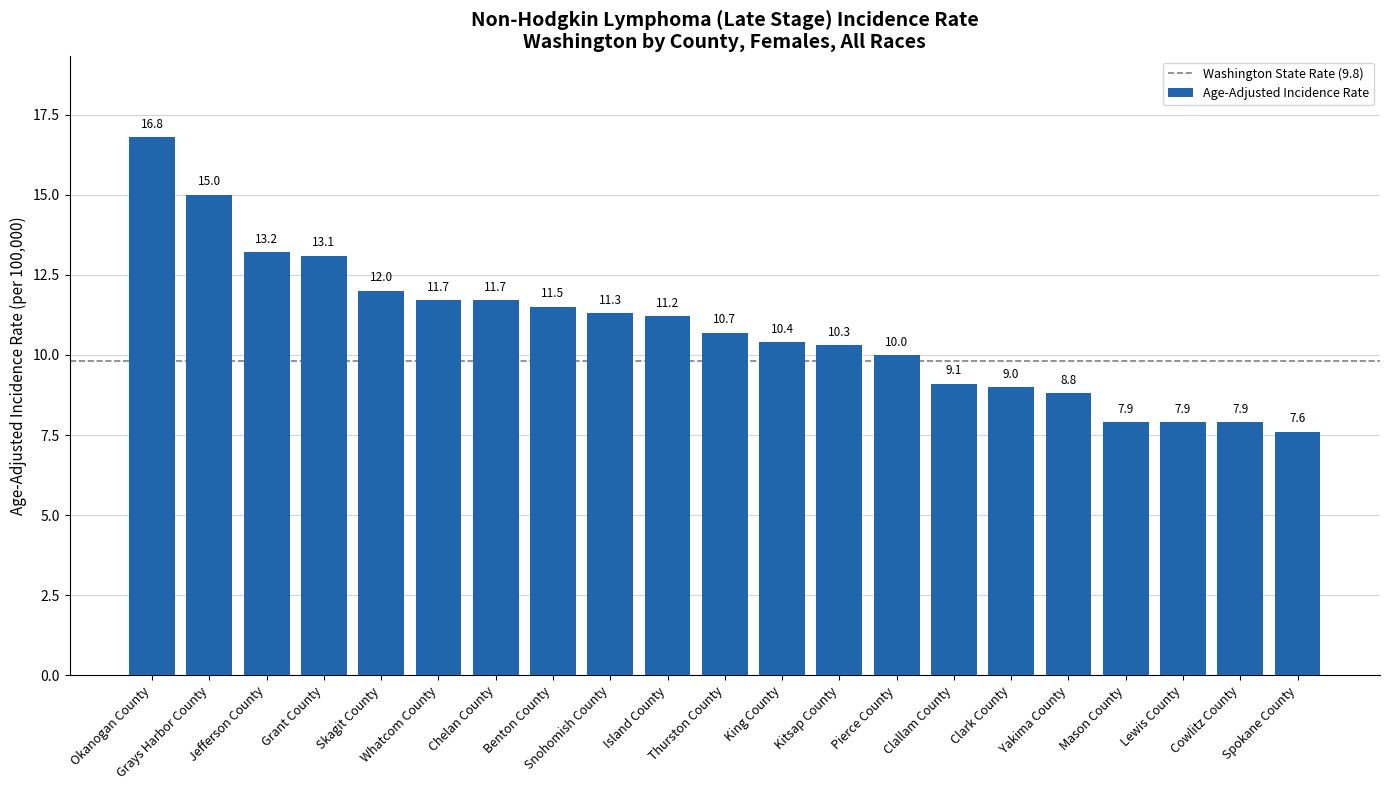

What is the difference between the values at Yakima County and Cowlitz County?

0.9